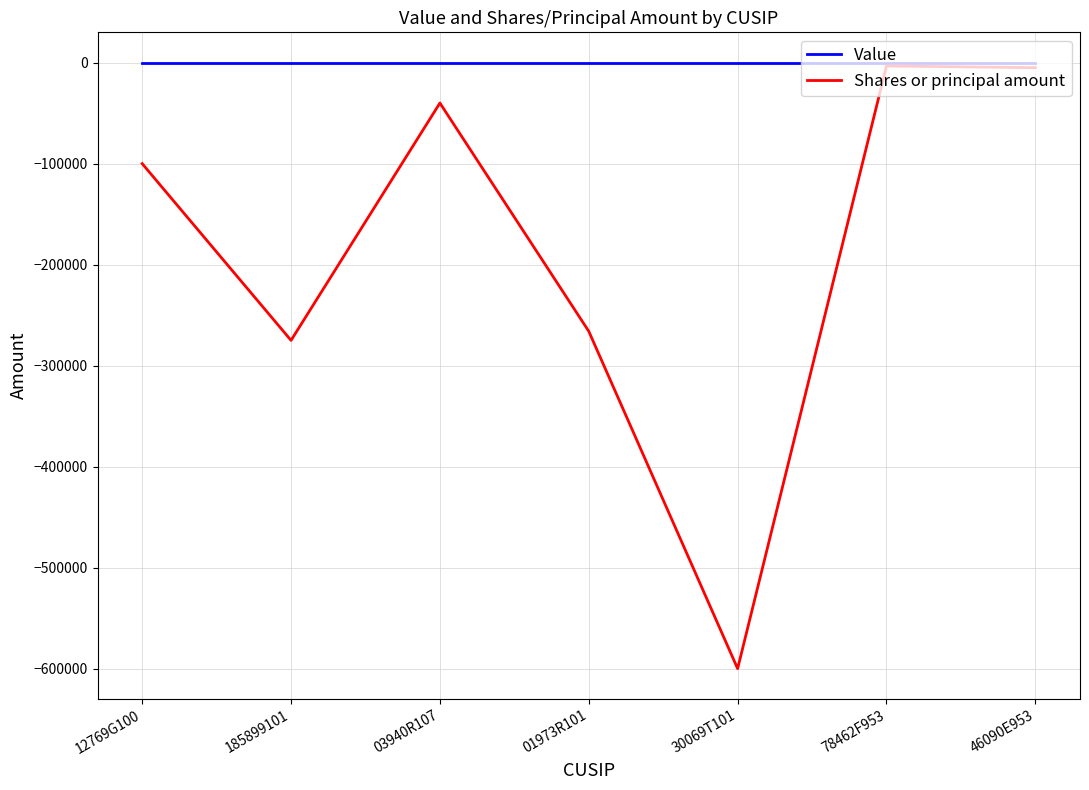

The value of Shares or principal amount at 12769G100 is -148069. True or false?

False